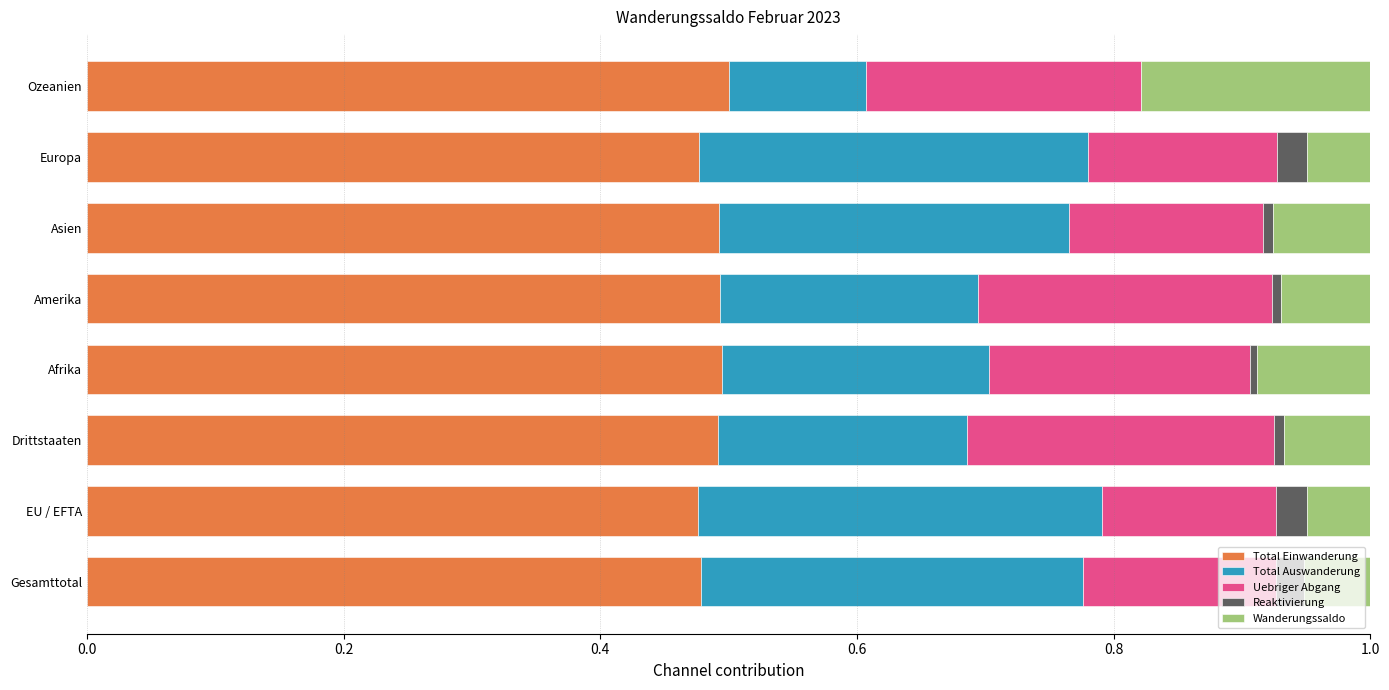

What are all the series names shown in the legend?

Total Einwanderung, Total Auswanderung, Uebriger Abgang, Reaktivierung, Wanderungssaldo